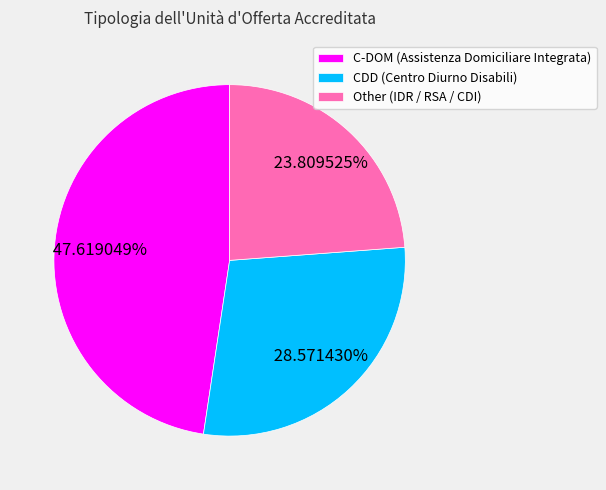

To the nearest percent, what percentage of the pie is Other (IDR / RSA / CDI)?

24%